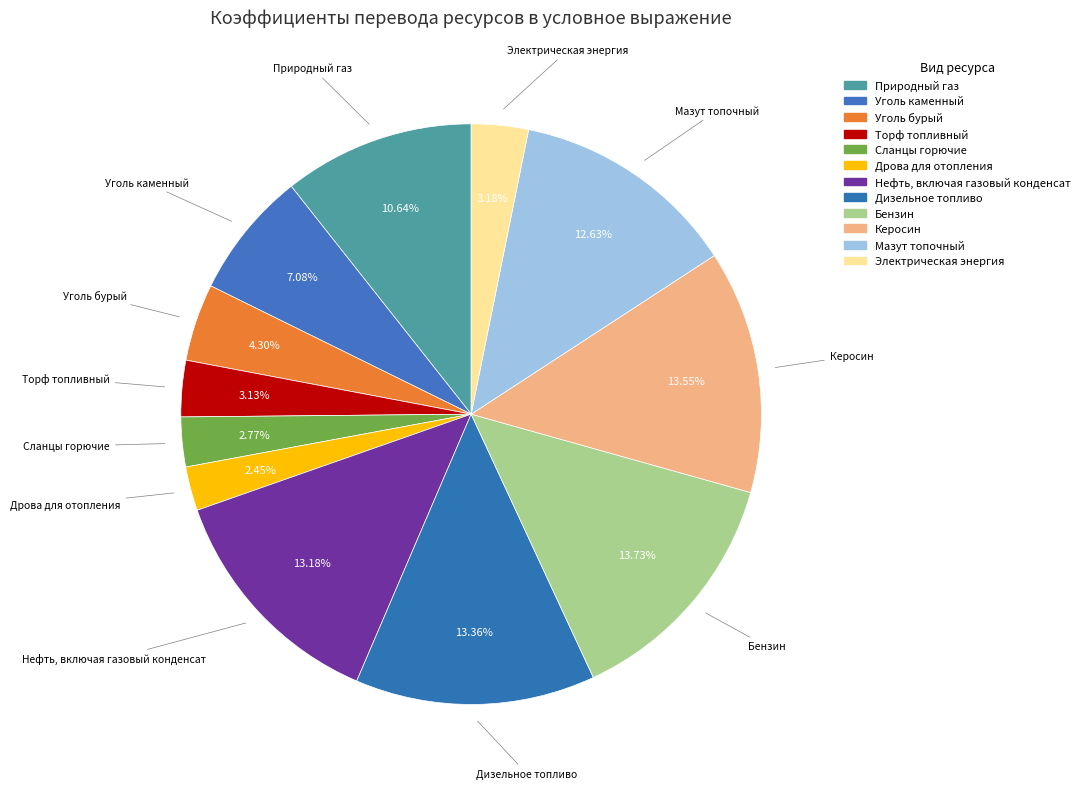

To the nearest percent, what percentage of the pie is Мазут топочный?

13%